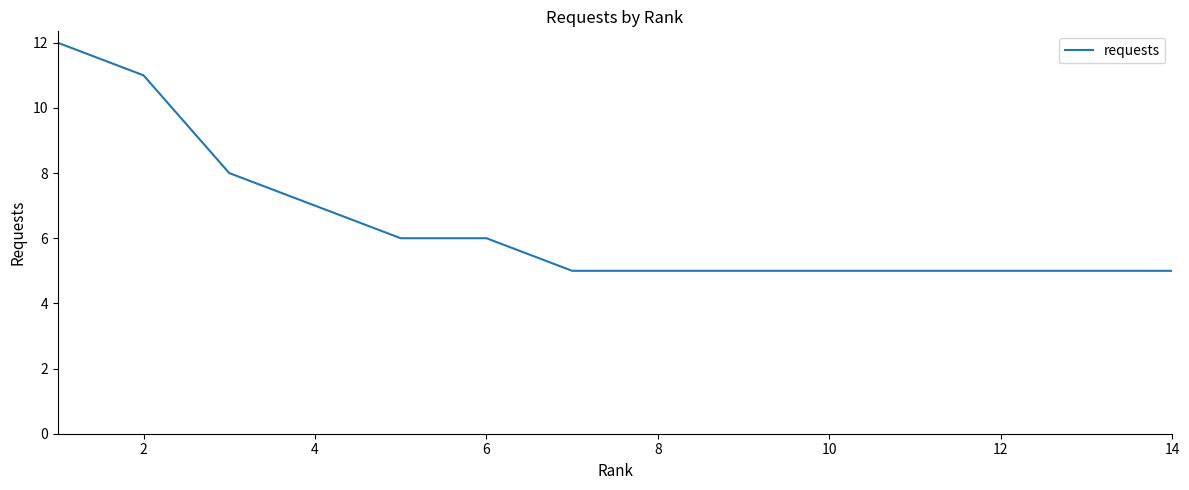

What is the difference between the maximum and minimum values?

7